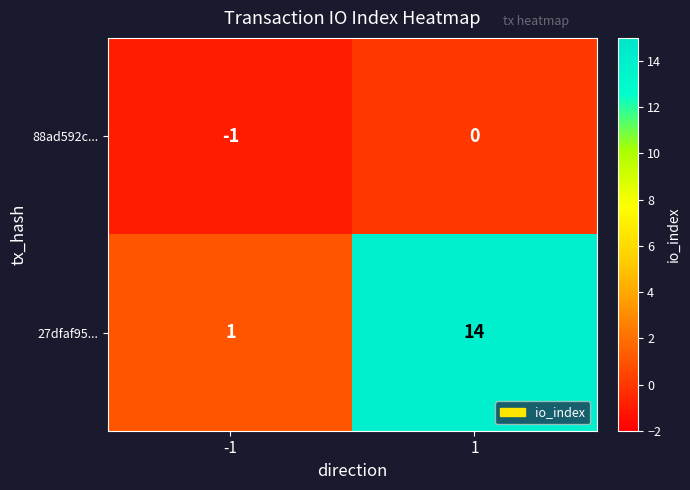

What is the difference between the 27dfaf95... values at 1 and -1?

13